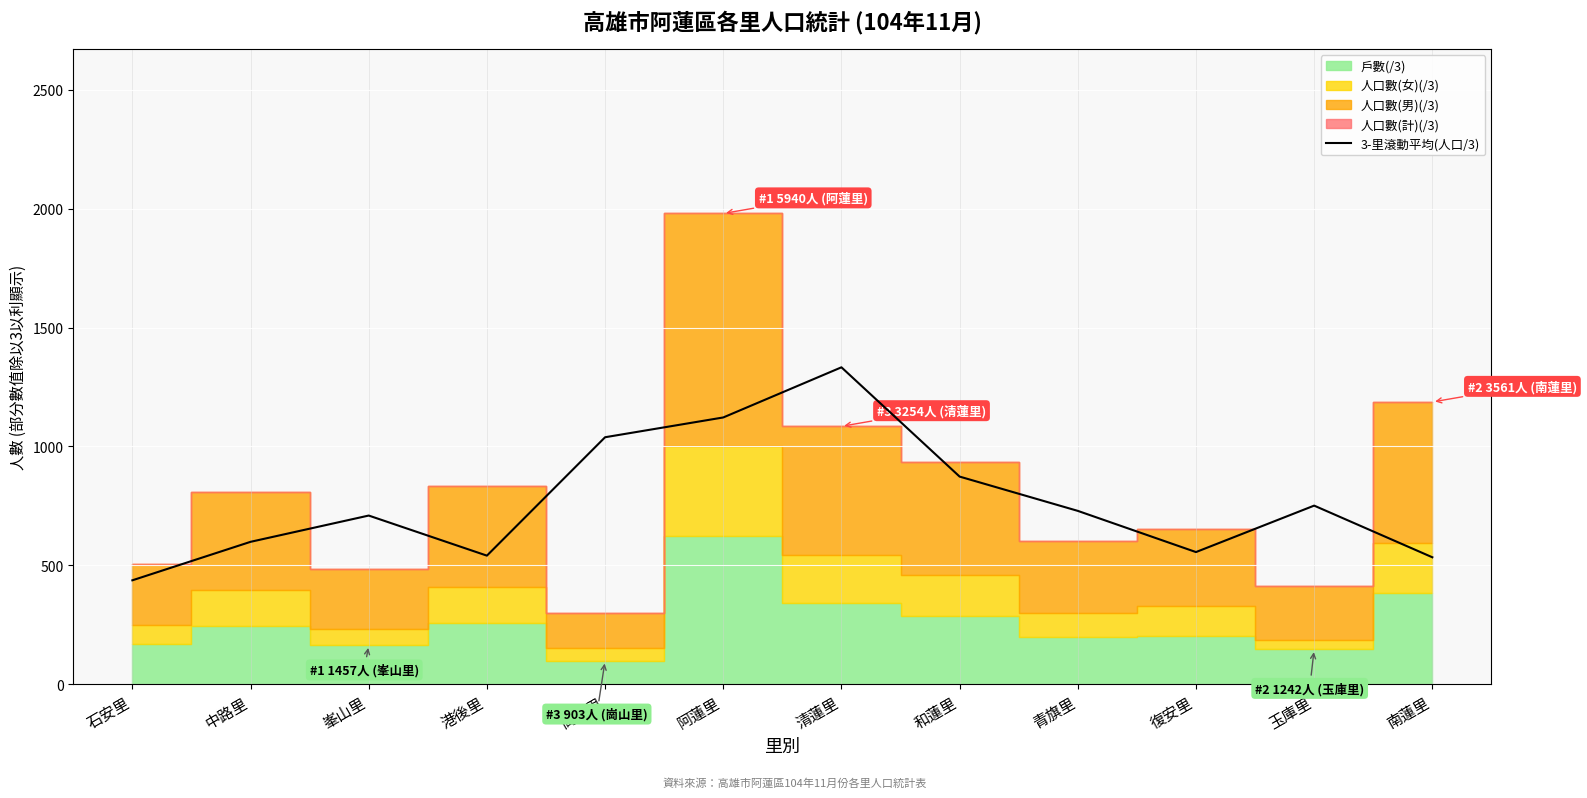

The value of 3-里滾動平均(人口/3) at 港後里 is 205.5. True or false?

False